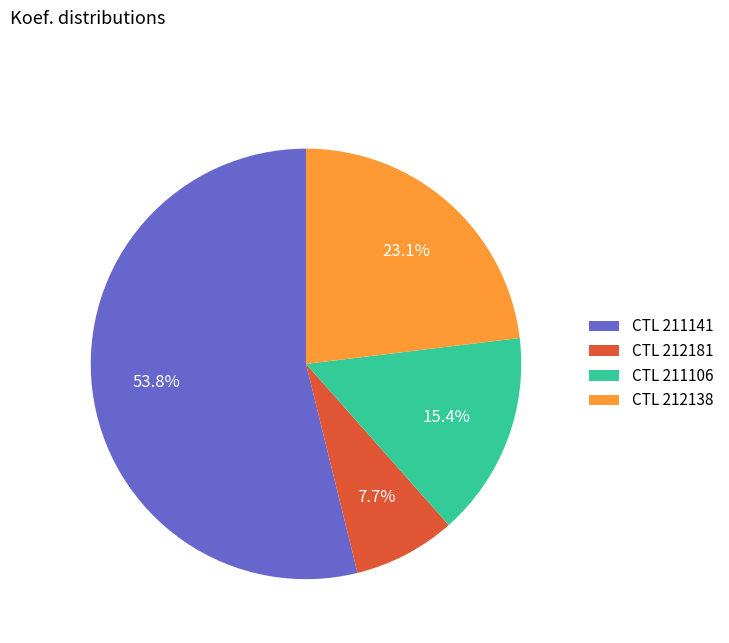

What percentage do CTL 212138 and CTL 211106 together represent?

38.5%